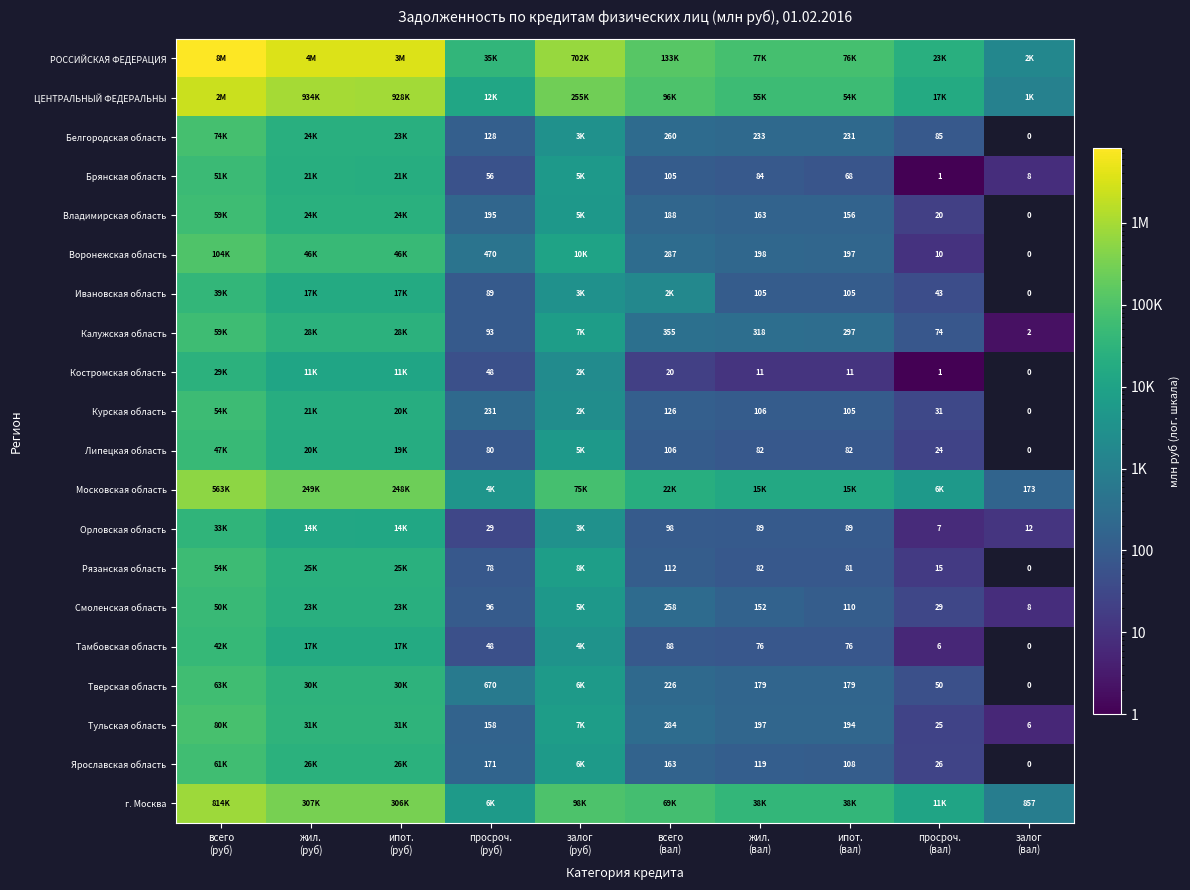

How many data points in Липецкая область are less than 106?

5